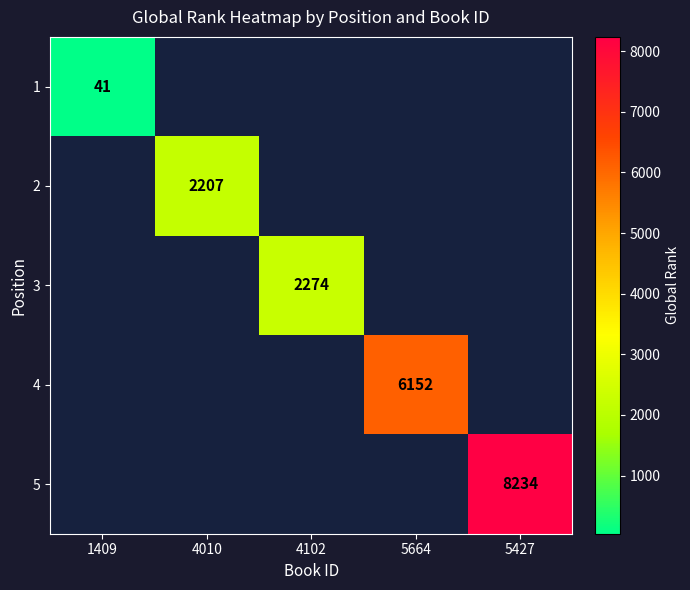

Is it true that 3 equals 2274 at 4102?

True